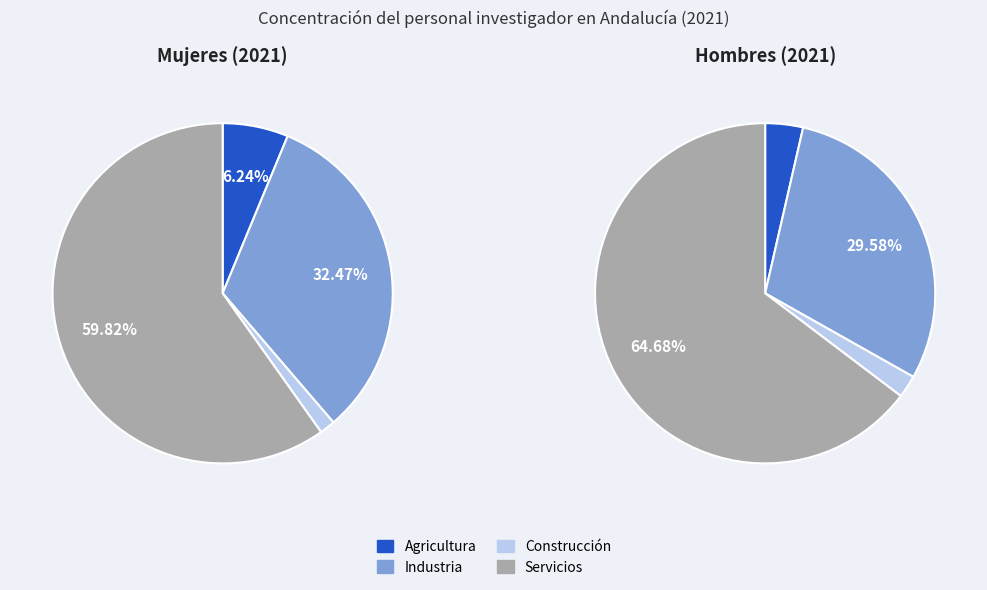

Combined, do Industria and Construcción account for over 50%?

No